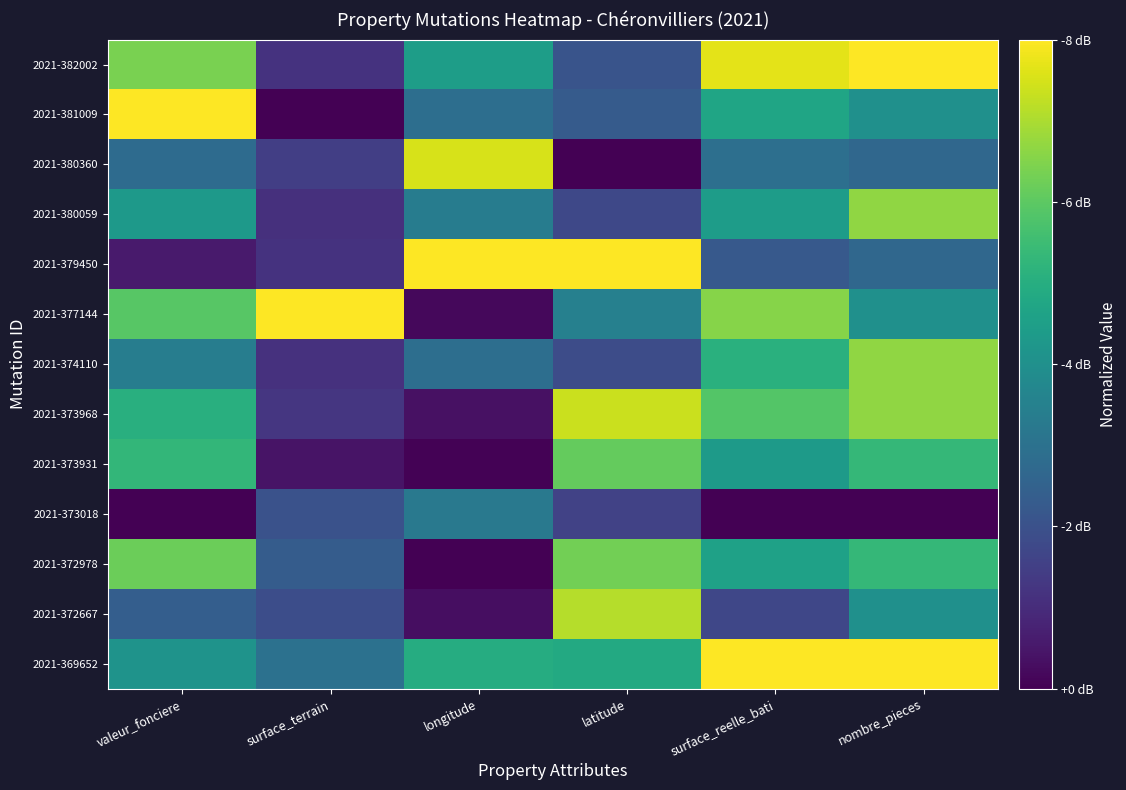

Count the number of data series in this chart.

13